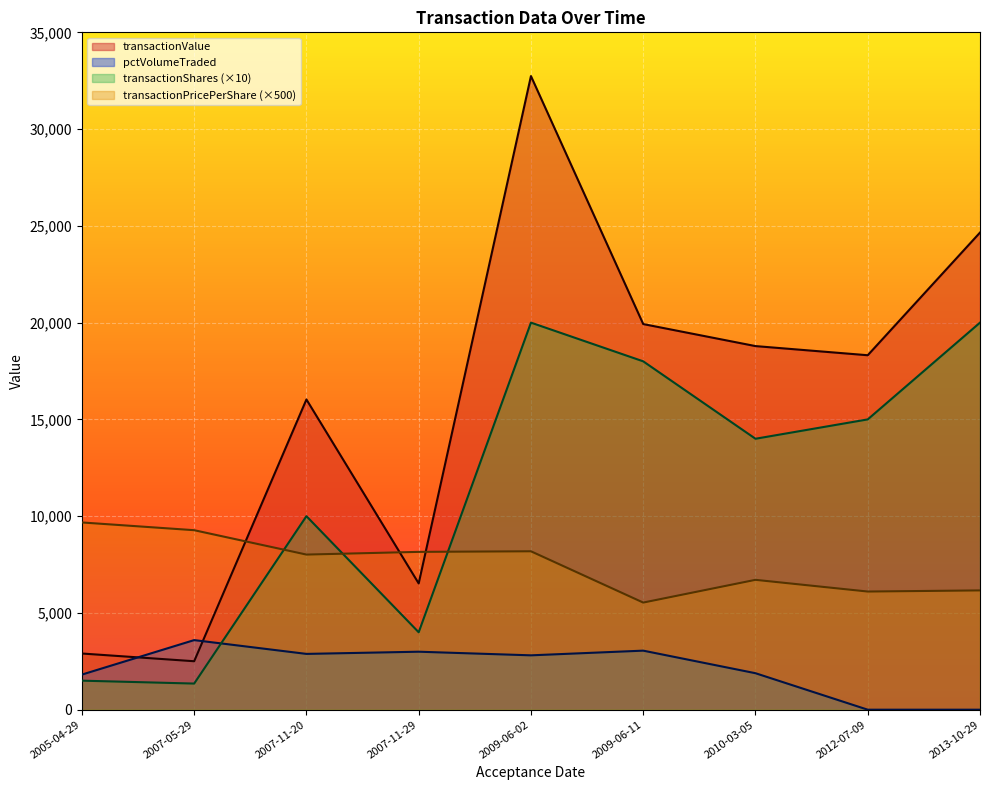

What is the value of the pctVolumeTraded point at the 6th from the left?

3051.0